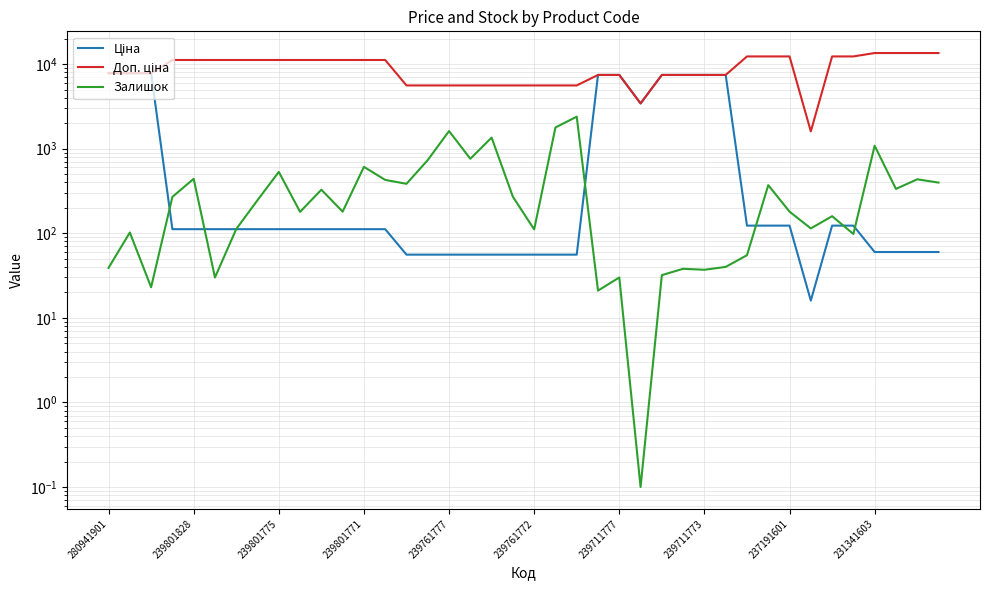

What is the value of the Залишок point at the 18th from the left?

759.0